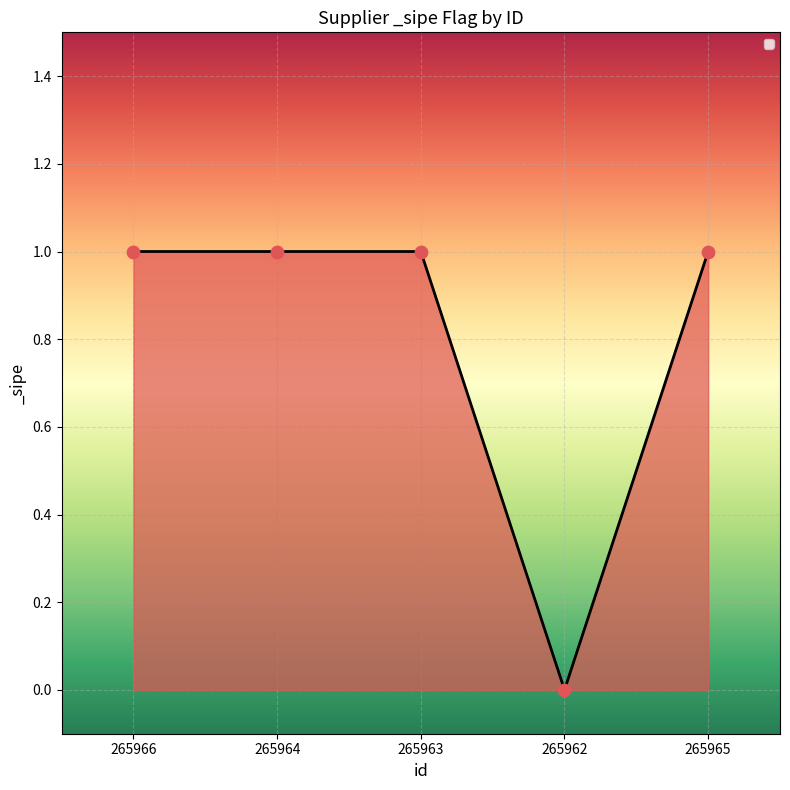

Between 265965 and 265962, which is larger?

265965